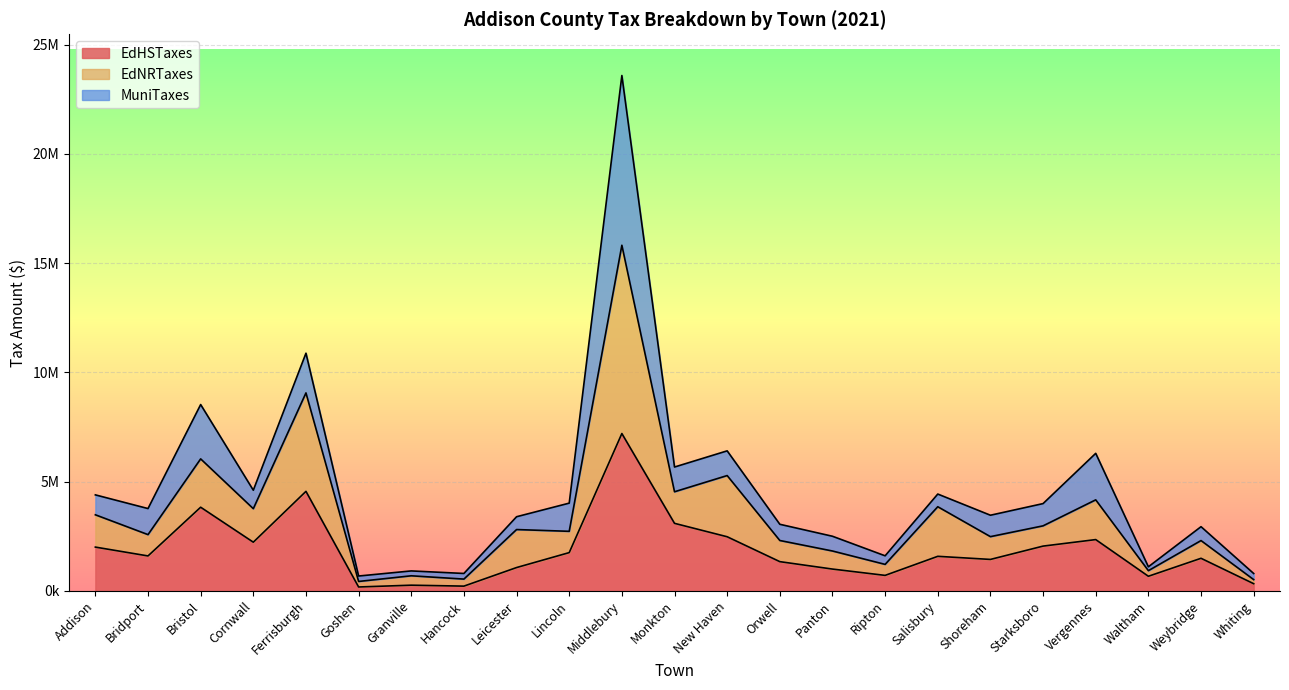

Which series changed the most between Cornwall and New Haven?

EdNRTaxes